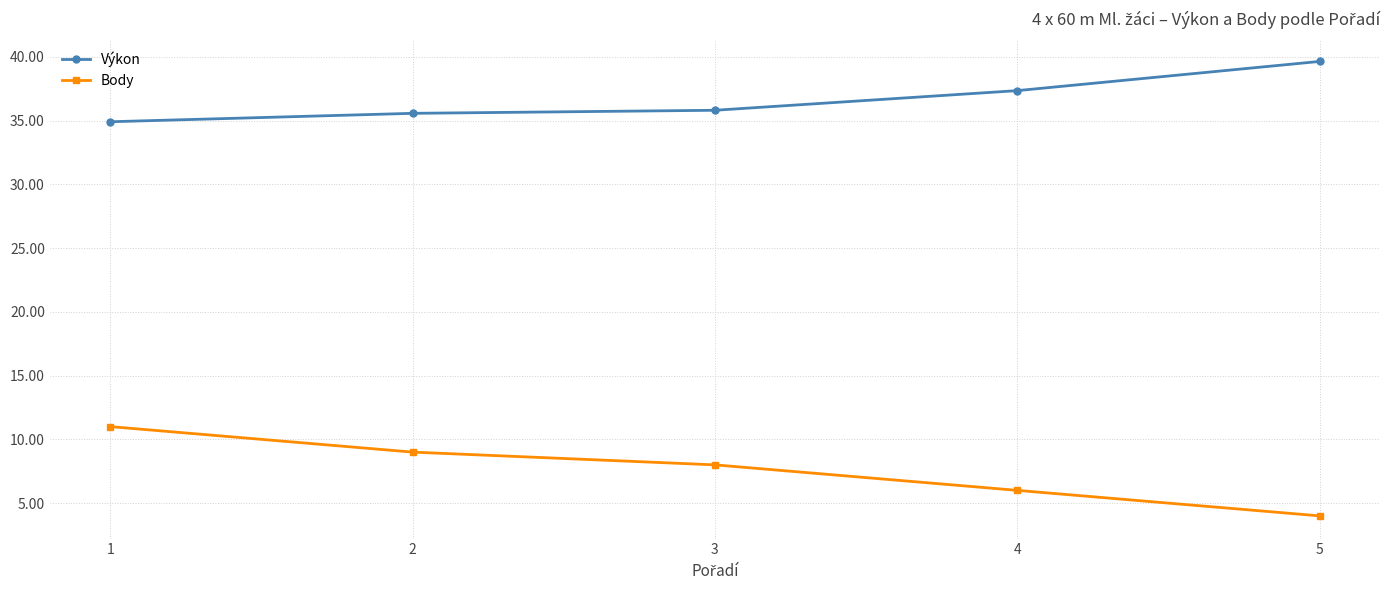

True or false: Výkon has a value of 59.0 at 2.

False